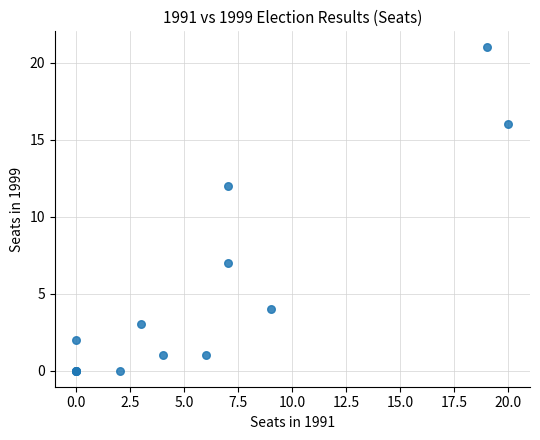

What Y value in the scatter plot is closest to 10?

12